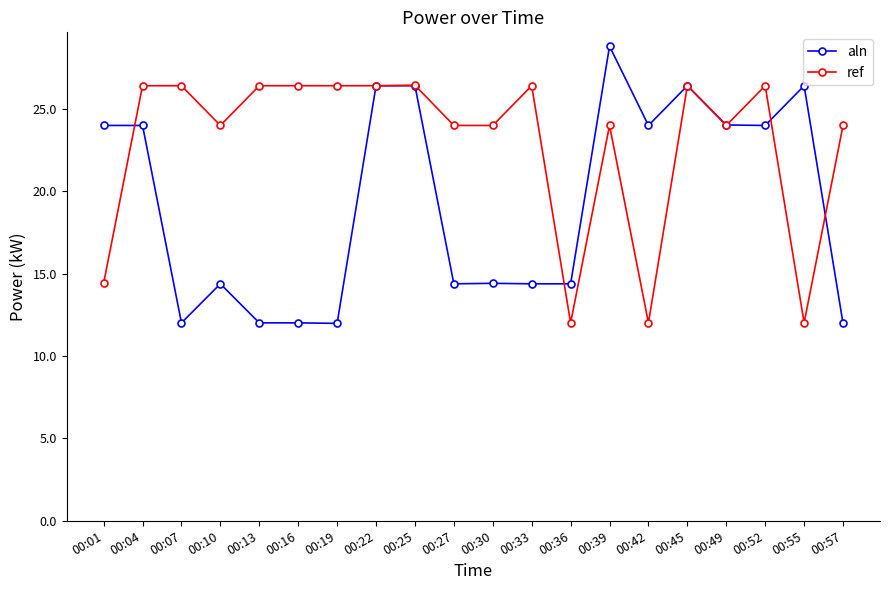

At which label does aln first exceed 23?

00:01